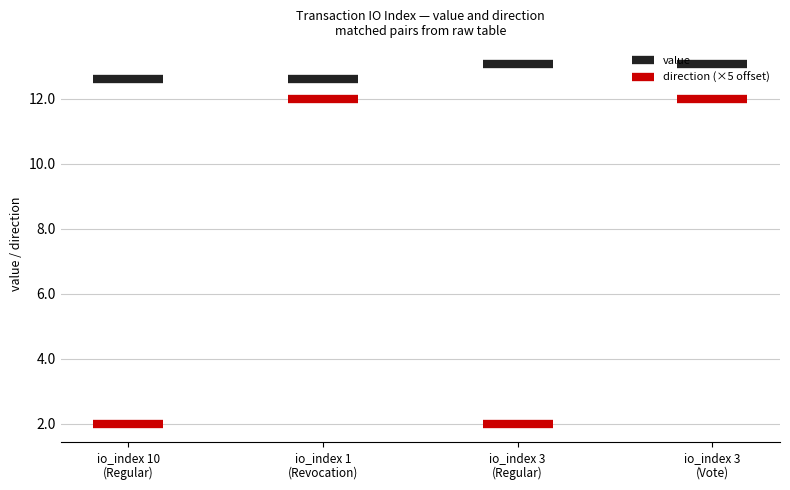

What is the total value across all series at io_index 10
(Regular)?

11.6